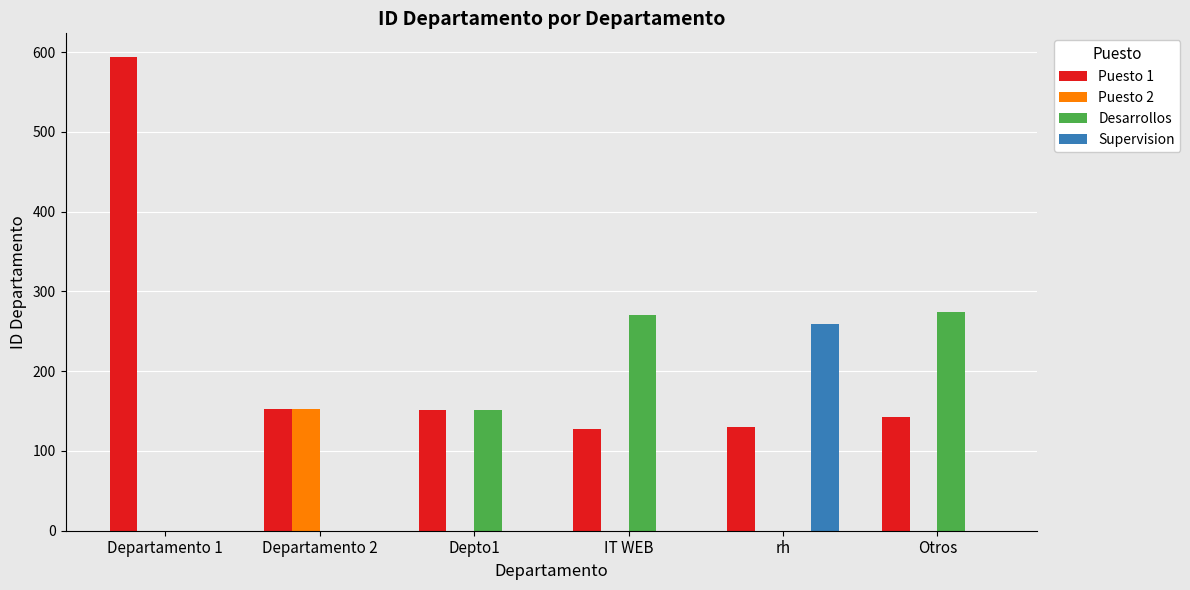

Between Departamento 2 and rh, which series saw the biggest shift?

Supervision